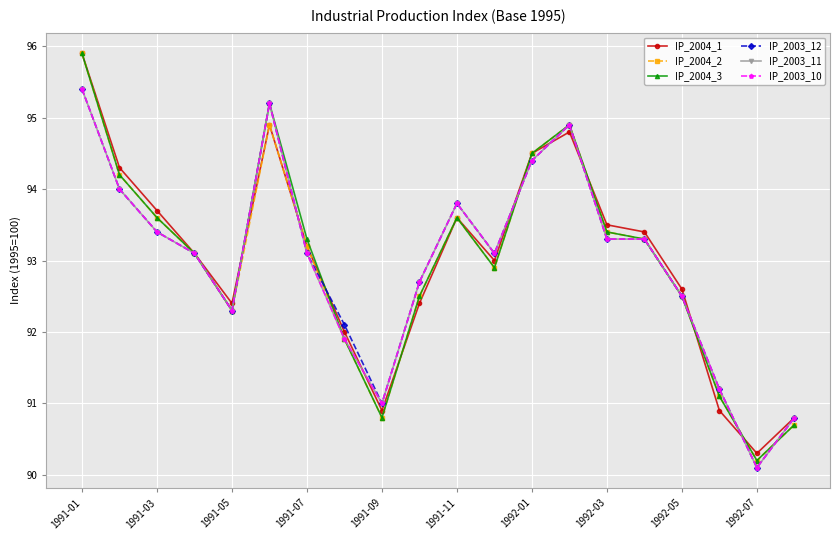

Reading left to right, extract all data points from this chart.

IP_2004_1: 95.9	94.3	93.7	93.1	92.4	94.9	93.2	92.0	90.9	92.4	93.6	93.0	94.5	94.8	93.5	93.4	92.6	90.9	90.3	90.8
IP_2004_2: 95.9	94.2	93.6	93.1	92.3	94.9	93.2	91.9	90.8	92.5	93.6	92.9	94.5	94.9	93.4	93.3	92.5	91.1	90.2	90.7
IP_2004_3: 95.9	94.2	93.6	93.1	92.3	95.2	93.3	91.9	90.8	92.5	93.6	92.9	94.5	94.9	93.4	93.3	92.5	91.1	90.2	90.7
IP_2003_12: 95.4	94.0	93.4	93.1	92.3	95.2	93.1	92.1	91.0	92.7	93.8	93.1	94.4	94.9	93.3	93.3	92.5	91.2	90.1	90.8
IP_2003_11: 95.4	94.0	93.4	93.1	92.3	95.2	93.1	91.9	91.0	92.7	93.8	93.1	94.4	94.9	93.3	93.3	92.5	91.2	90.1	90.8
IP_2003_10: 95.4	94.0	93.4	93.1	92.3	95.2	93.1	91.9	91.0	92.7	93.8	93.1	94.4	94.9	93.3	93.3	92.5	91.2	90.1	90.8